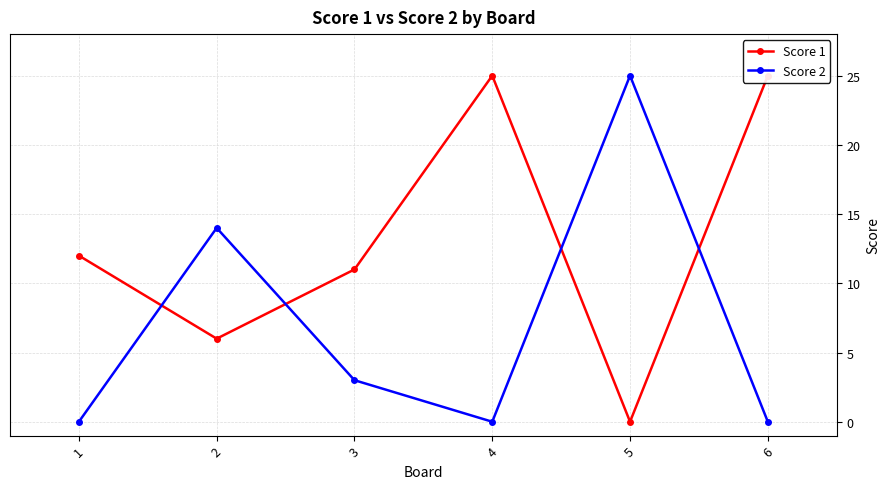

What is the difference between the maximum and minimum values in the Score 1 series?

25